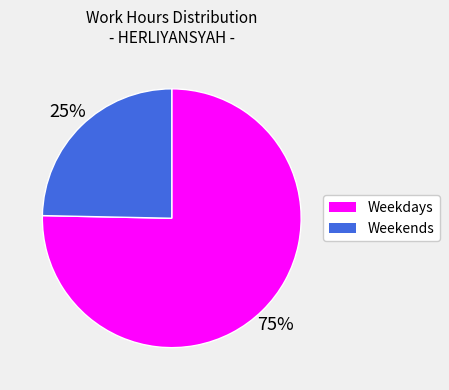

Is there a majority slice in this chart?

Yes